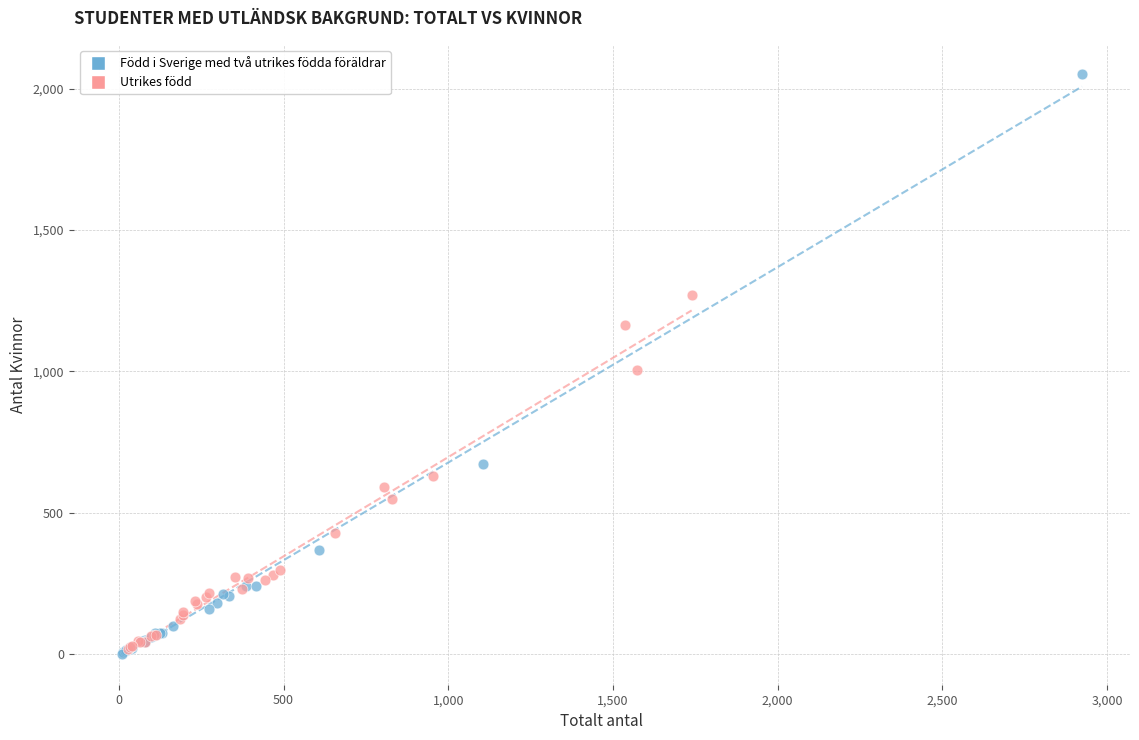

Which series has the largest Y range (max minus min)?

Född i Sverige med två utrikes födda föräldrar